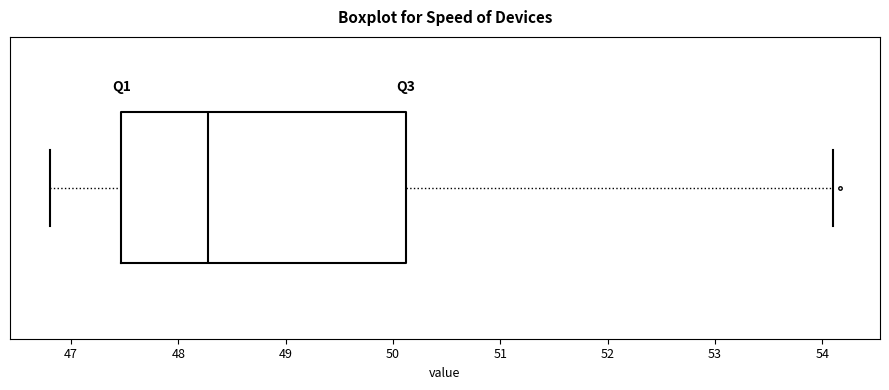

Transcribe this box plot: give where the median line is, the range the box spans, and where the two whiskers end, as read against the x-axis. The values are not printed on the chart, so give them approximately, as read against the axis.

median 48.3, box 47.5 to 50.1, whiskers 46.8 to 54.1